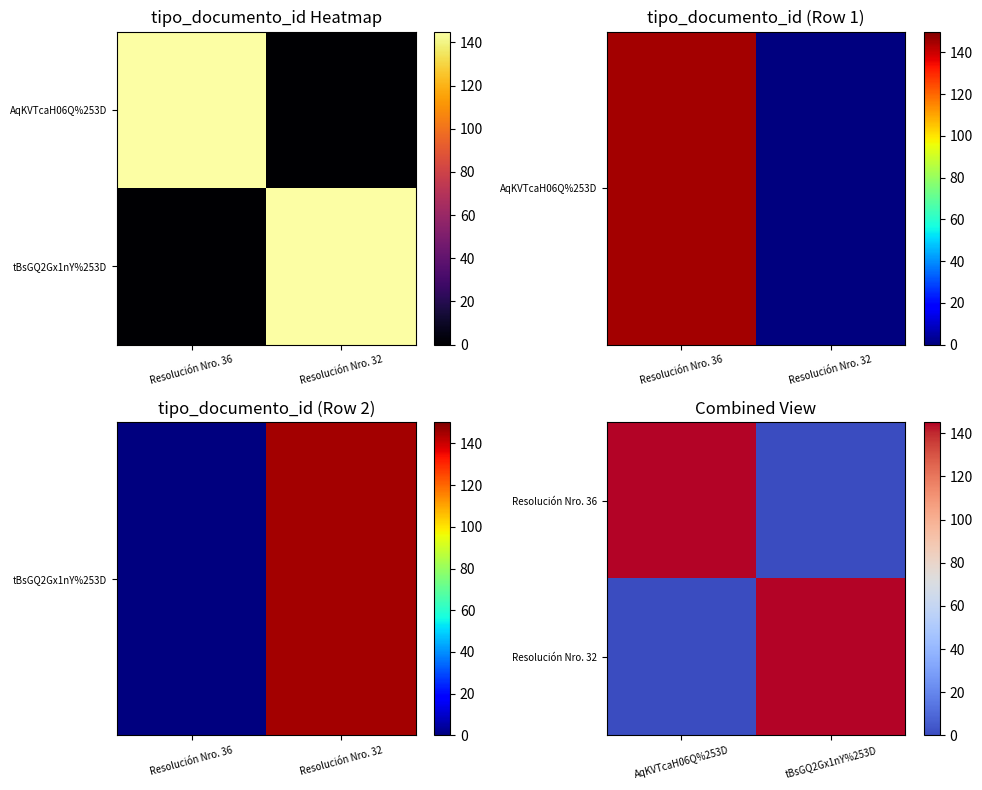

True or false: Resolución Nro. 32 has a value of 0 at AqKVTcaH06Q%253D.

True